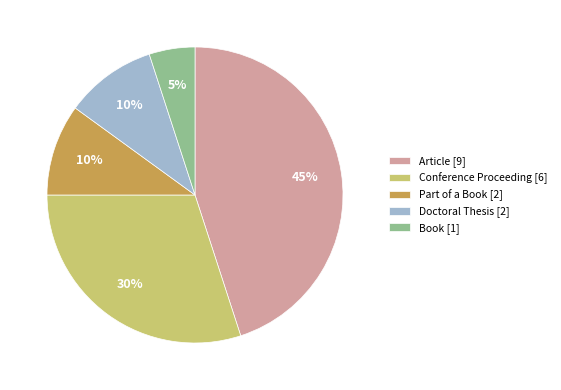

Does any single category account for the majority?

No